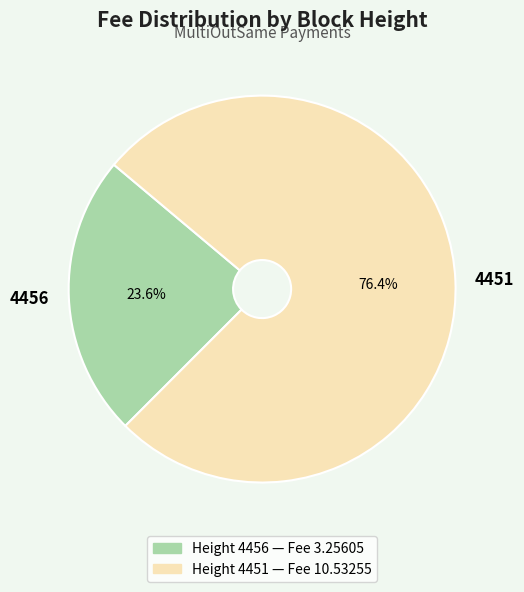

What is the majority slice?

4451